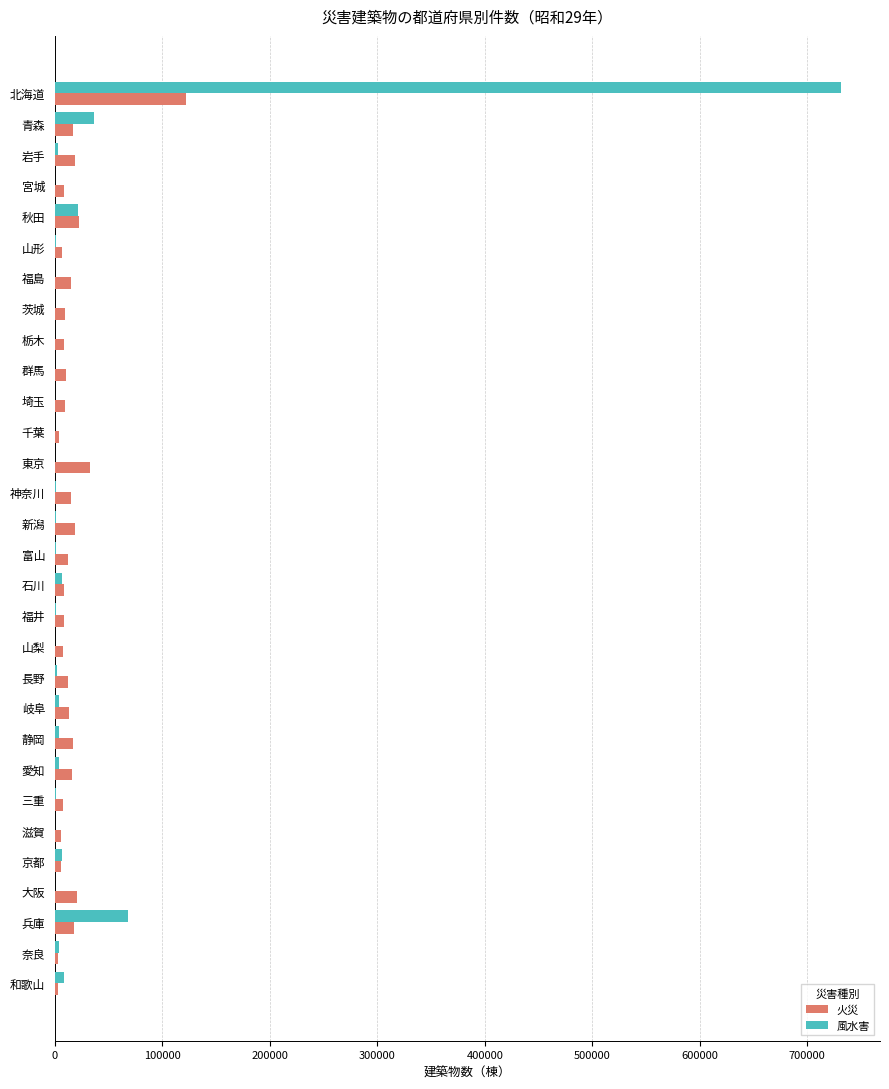

Is the value of 風水害 at 埼玉 greater than the value of 火災 at 岩手?

No